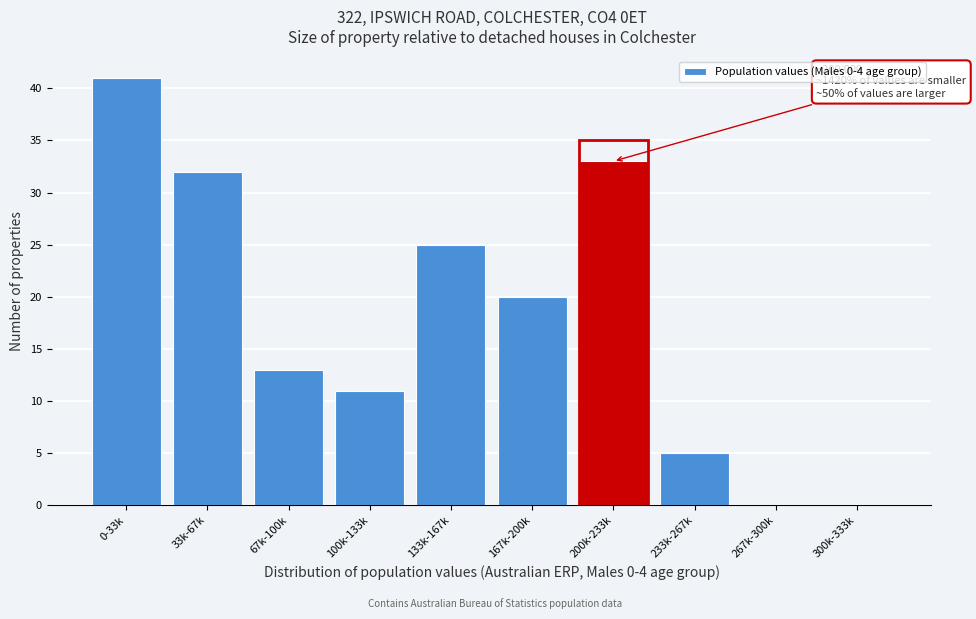

Reading left to right, list all the values displayed in this chart.

0-33k=41	33k-67k=32	67k-100k=13	100k-133k=11	133k-167k=25	167k-200k=20	200k-233k=33	233k-267k=5	267k-300k=0	300k-333k=0